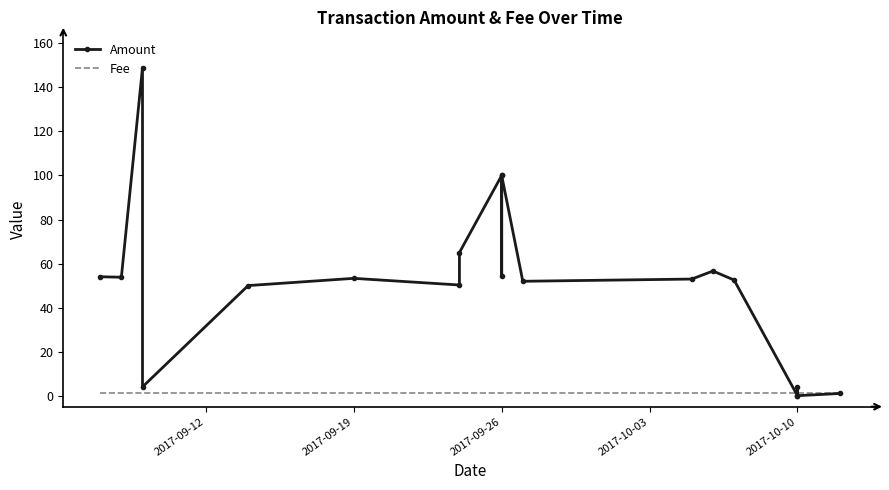

What is the sum of the Amount values at 2017-09-26 and 16?

153.0